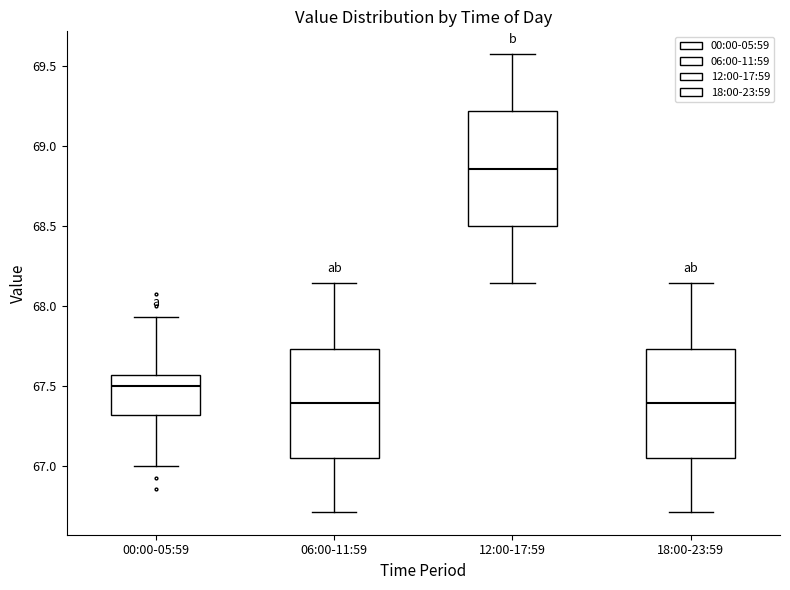

Reading left to right, read every box against the y-axis: the position of its median line, the range the box covers, and the ends of its whiskers. The values are not printed on the chart, so give them approximately, as read against the axis.

00:00-05:59: median 67.50, box 67.30 to 67.55, whiskers 67.00 to 67.95
06:00-11:59: median 67.40, box 67.05 to 67.75, whiskers 66.70 to 68.15
12:00-17:59: median 68.85, box 68.50 to 69.20, whiskers 68.15 to 69.55
18:00-23:59: median 67.40, box 67.05 to 67.75, whiskers 66.70 to 68.15